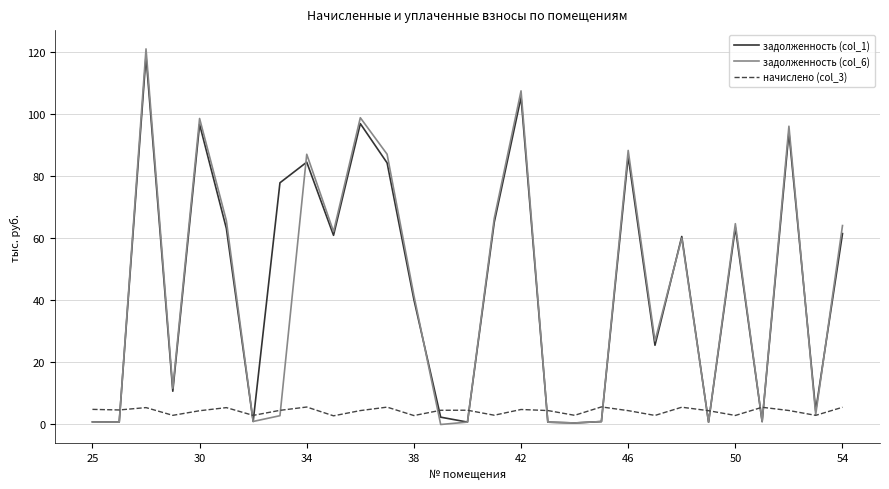

Which series has the widest spread of values?

задолженность (col_6)